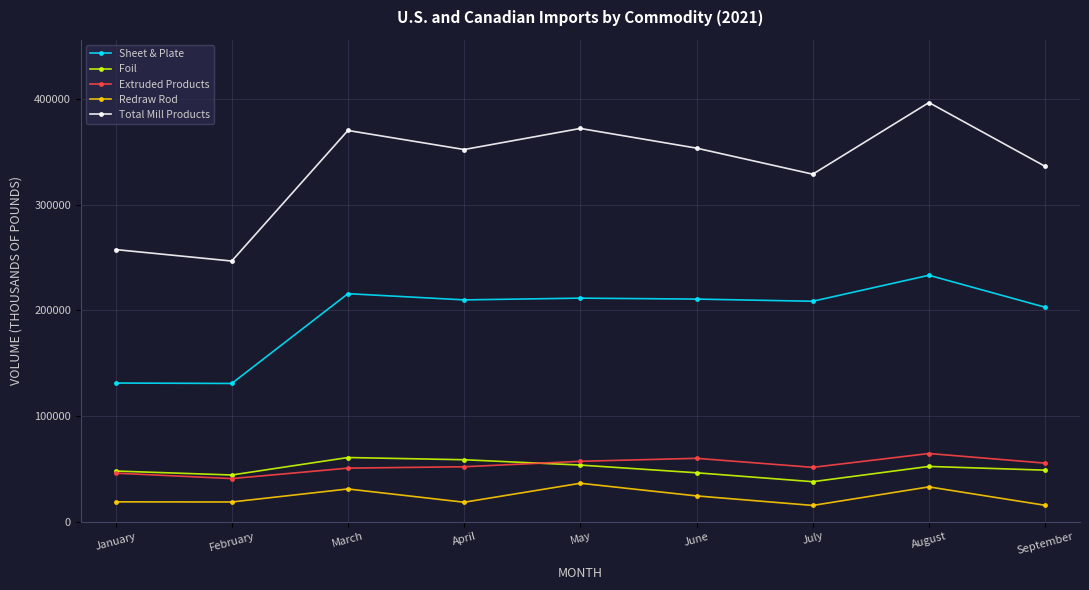

What is the minimum value for Sheet & Plate?

130707